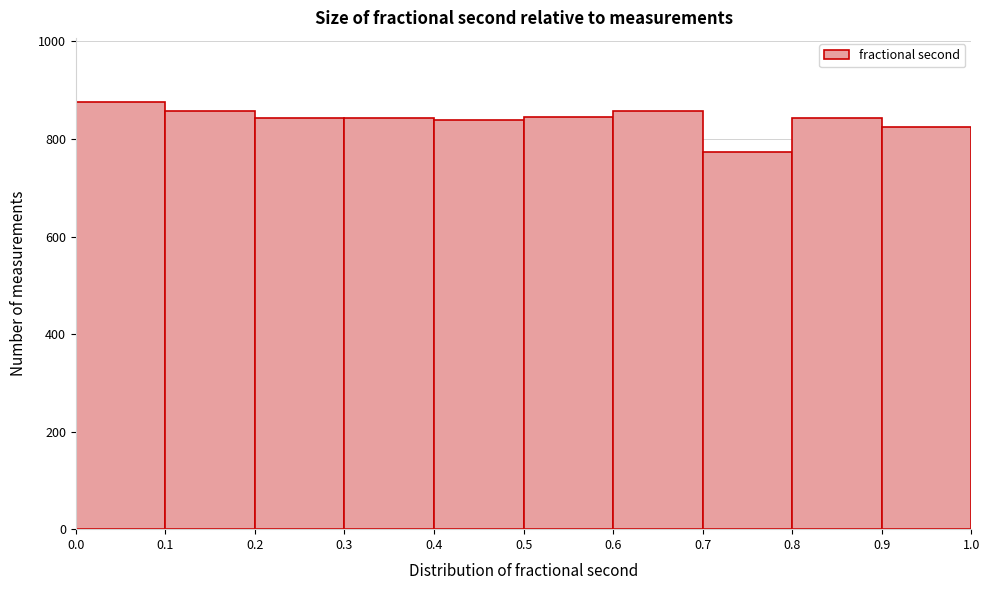

What is the height of the bar covering 0.8 to 0.9 on the x-axis? The values are not printed on the chart, so give them approximately, as read against the axis.

840